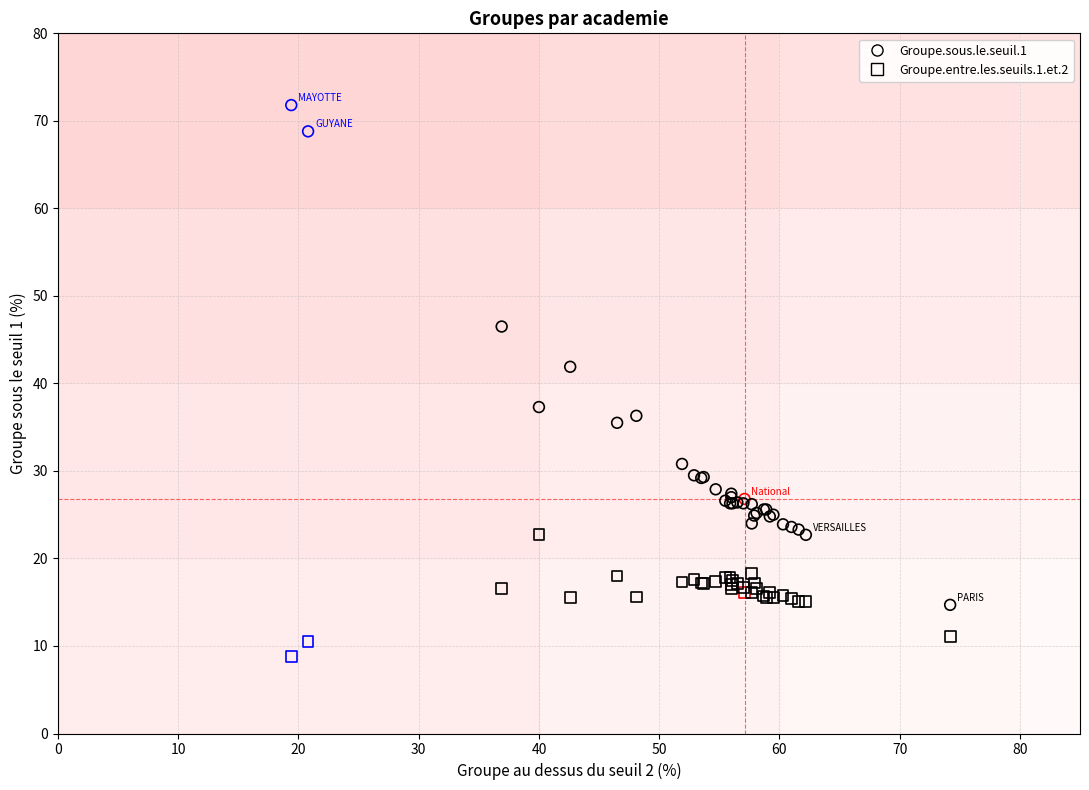

In the Groupe.sous.le.seuil.1 series, what Y value is closest to 43?

41.9